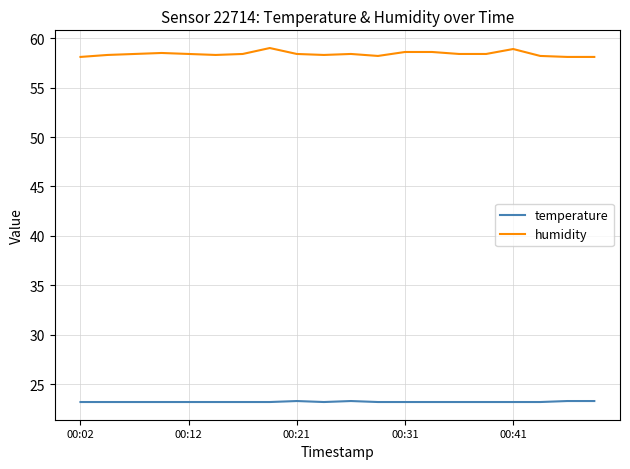

Which series has the largest range (max minus min)?

humidity